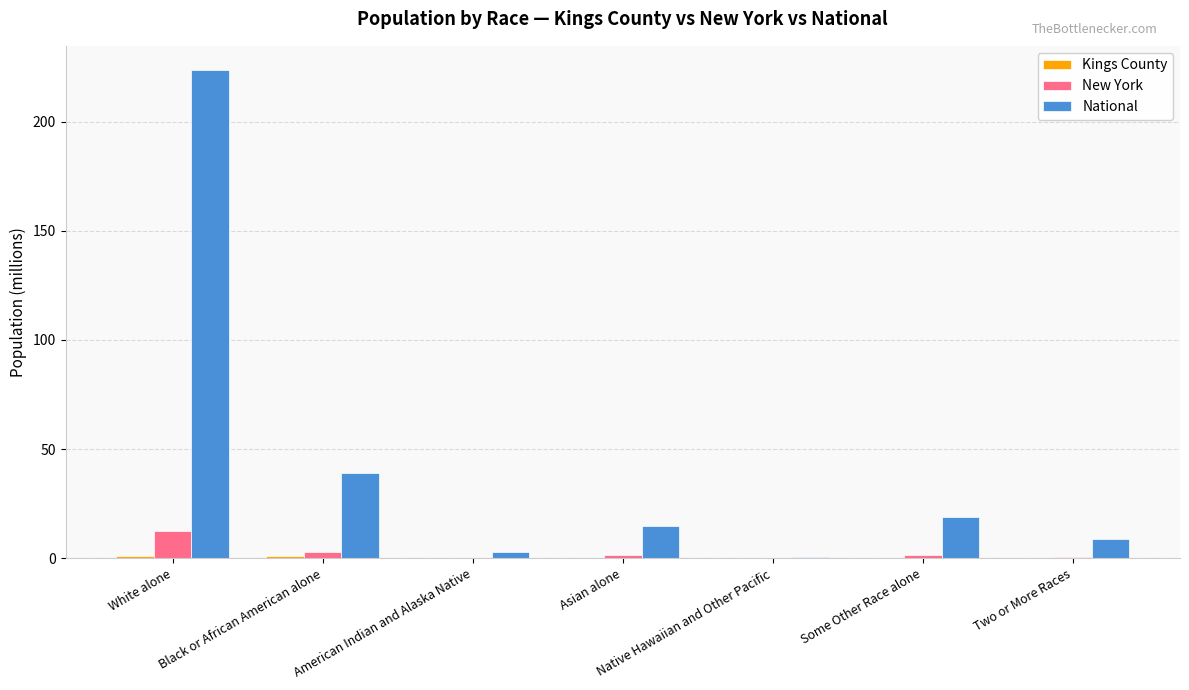

Which category has the highest value in the New York series?

White alone